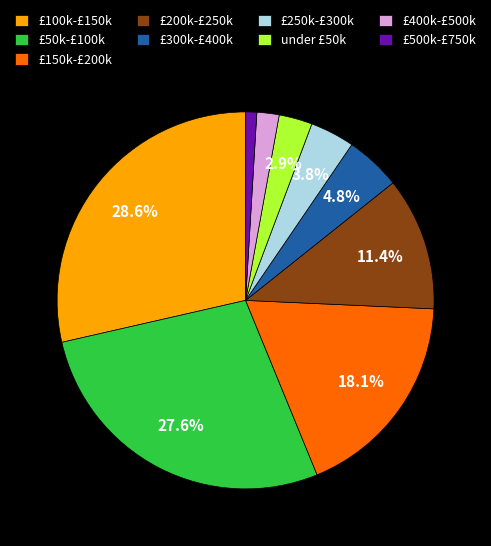

Which slice is the smallest?

£500k-£750k